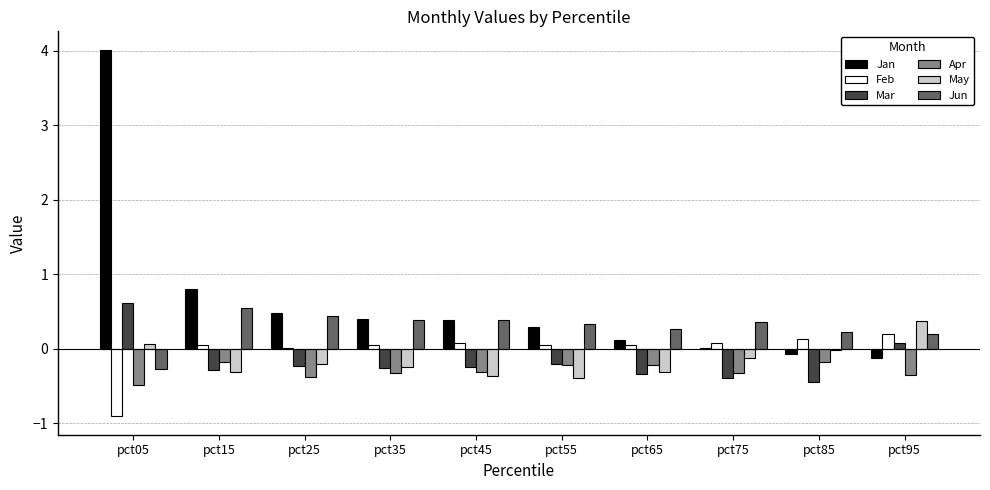

What is the sum of all Jan values?

6.3